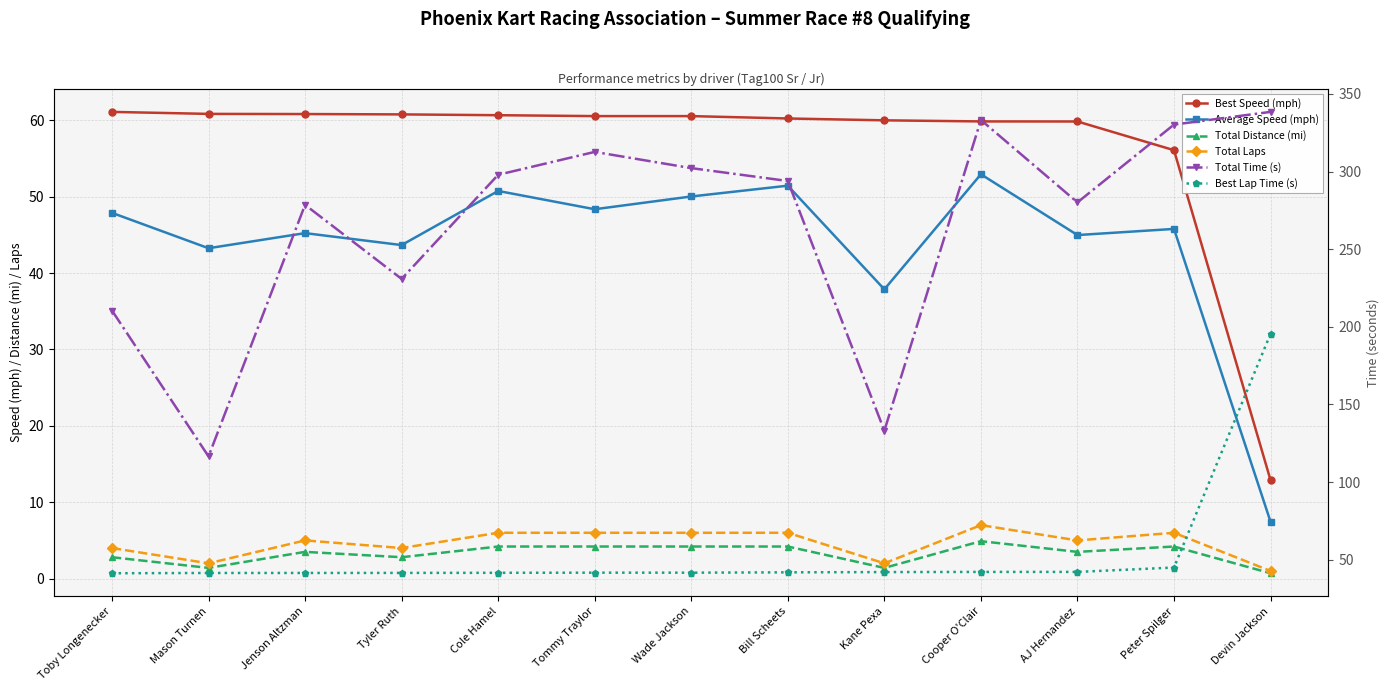

List the labels in order of Total Distance (mi) value, largest first.

Cooper O'Clair, Cole Hamel, Tommy Traylor, Wade Jackson, Bill Scheets, Peter Spilger, Jenson Altzman, AJ Hernandez, Toby Longenecker, Tyler Ruth, Mason Turnen, Kane Pexa, Devin Jackson